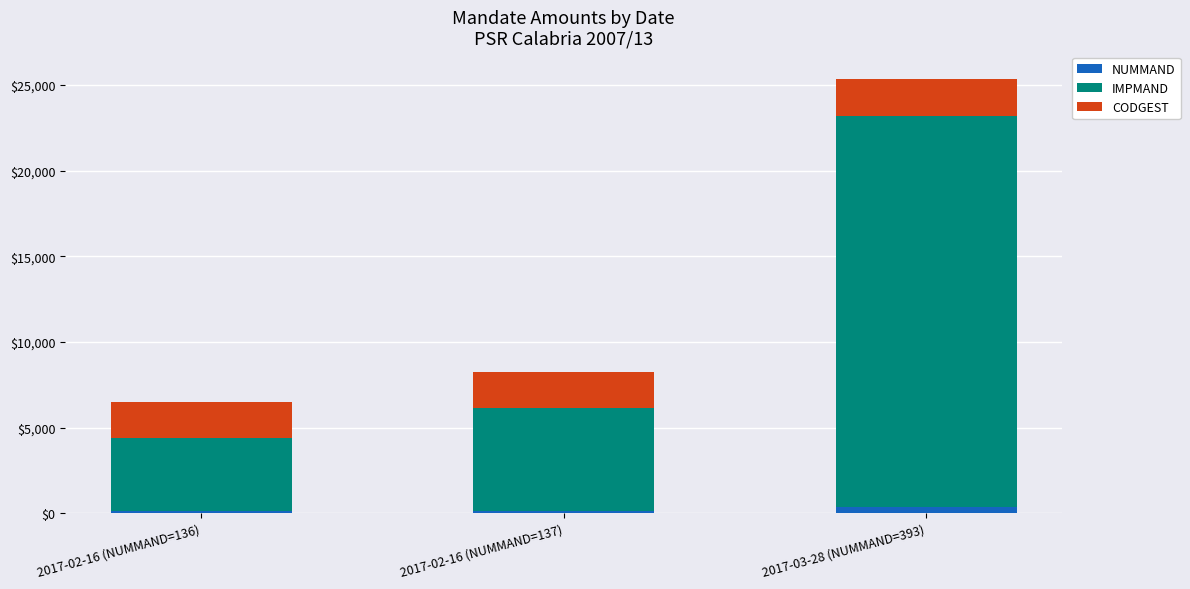

At 2017-02-16 (NUMMAND=136), list the series in order from largest to smallest.

IMPMAND, CODGEST, NUMMAND